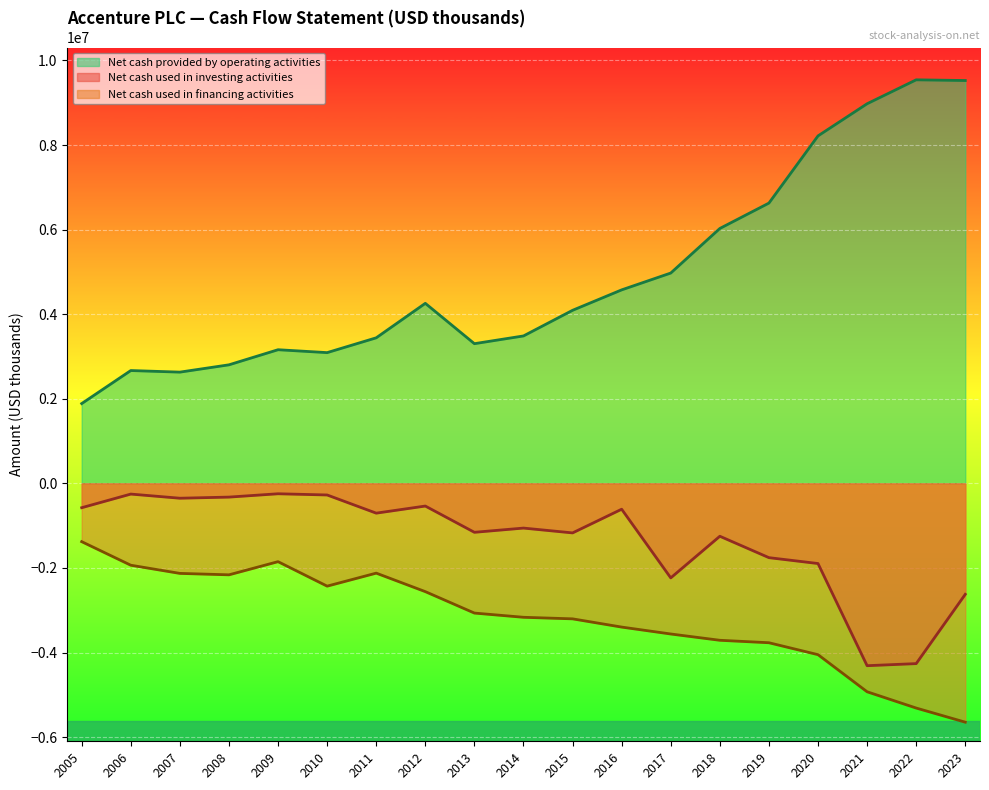

How many interior local peaks does the Net cash provided by operating activities series have?

4